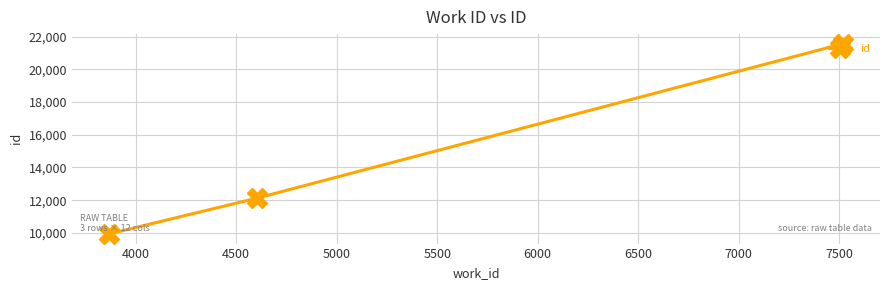

What is the minimum value shown in the chart?

9925